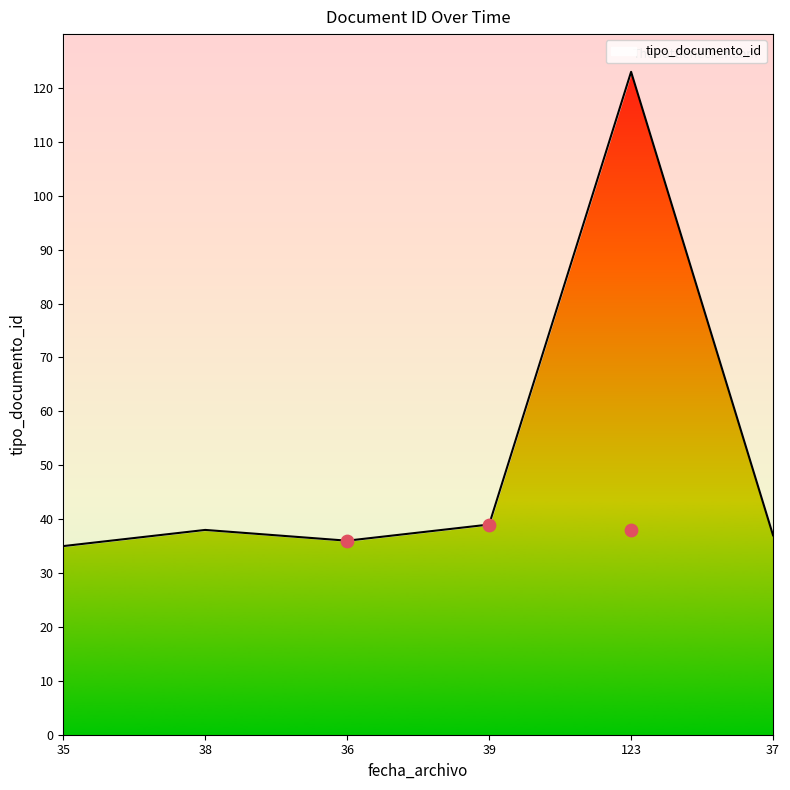

The tipo_documento_id series shows 38 at 38. True or false?

True